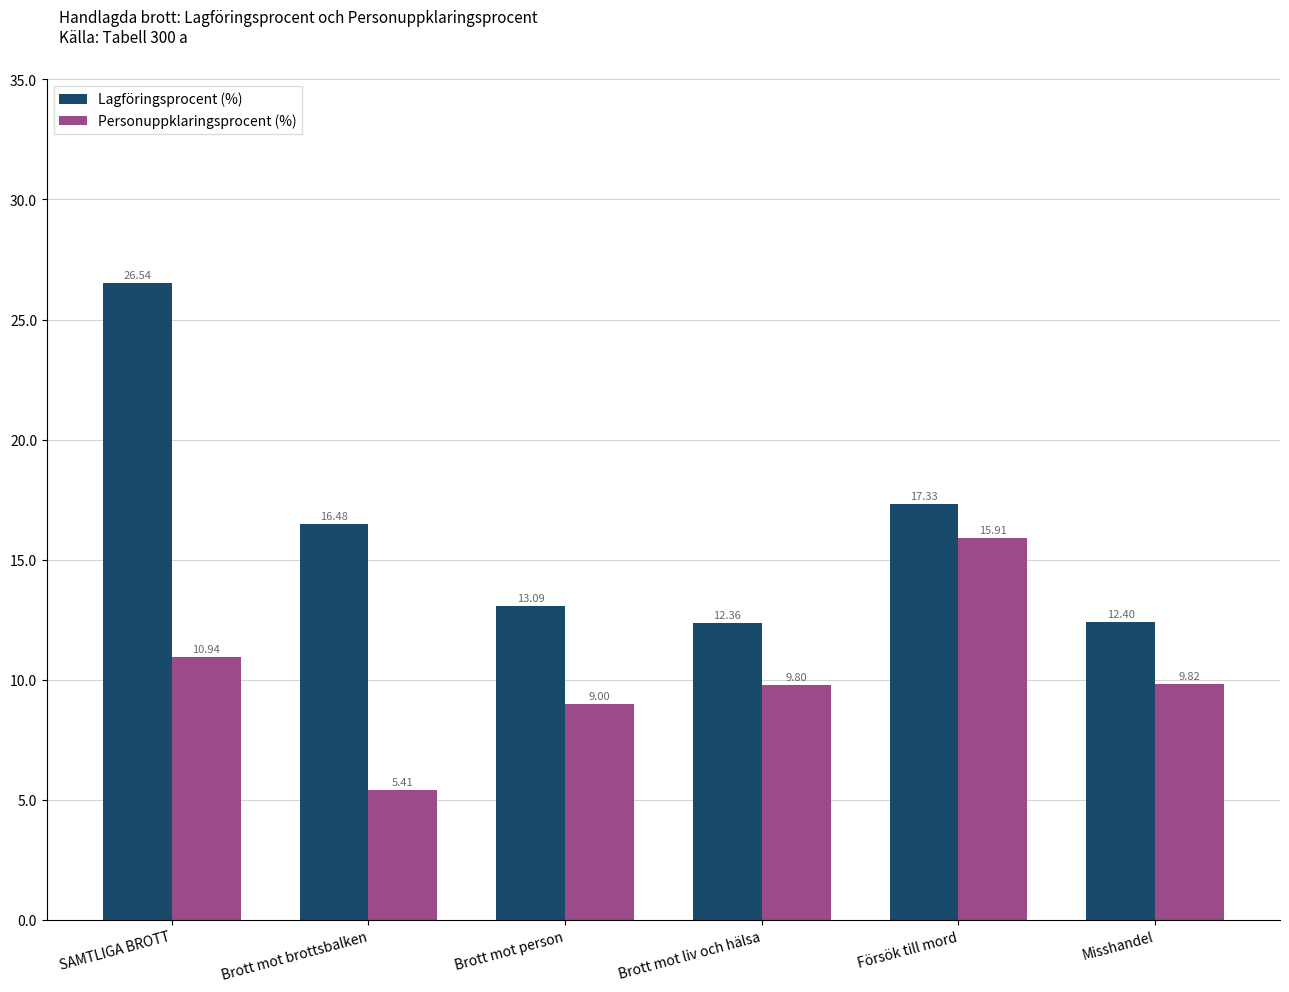

What is the average value of the Lagföringsprocent (%) series?

16.4